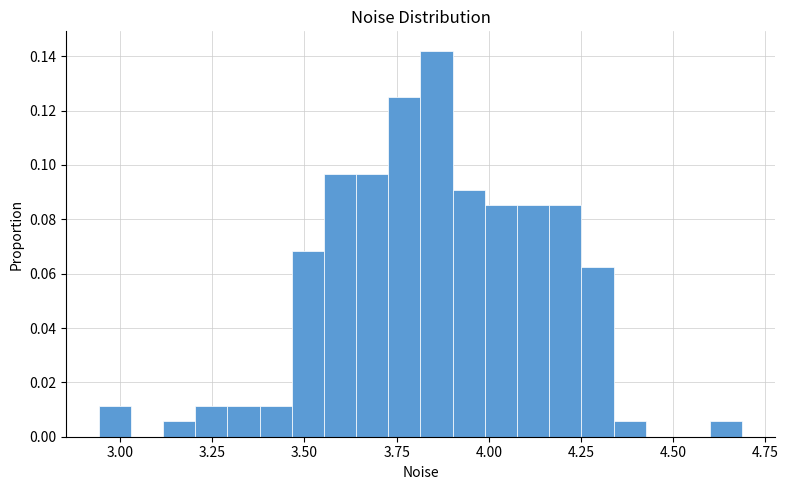

Around what value on the x-axis is the tallest bar? Give the approximate position of its centre, as read against the axis.

3.85